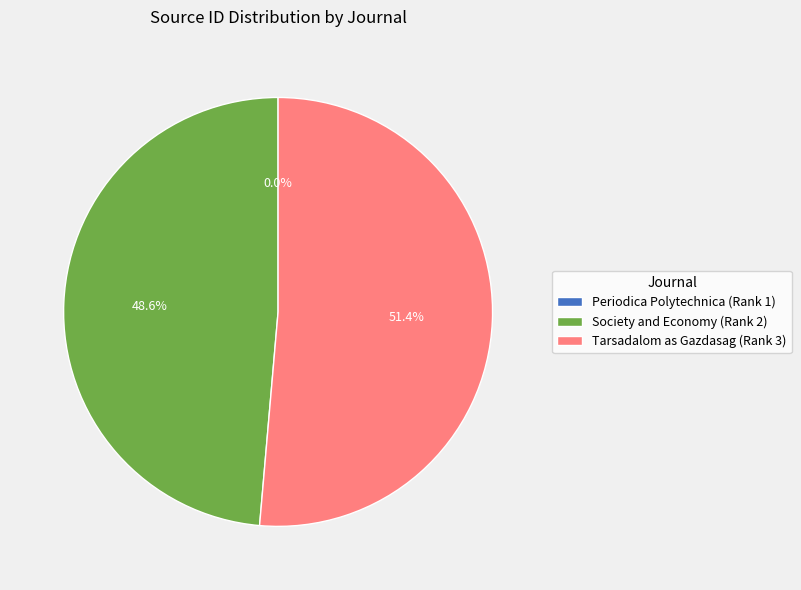

Is there a majority slice in this chart?

Yes